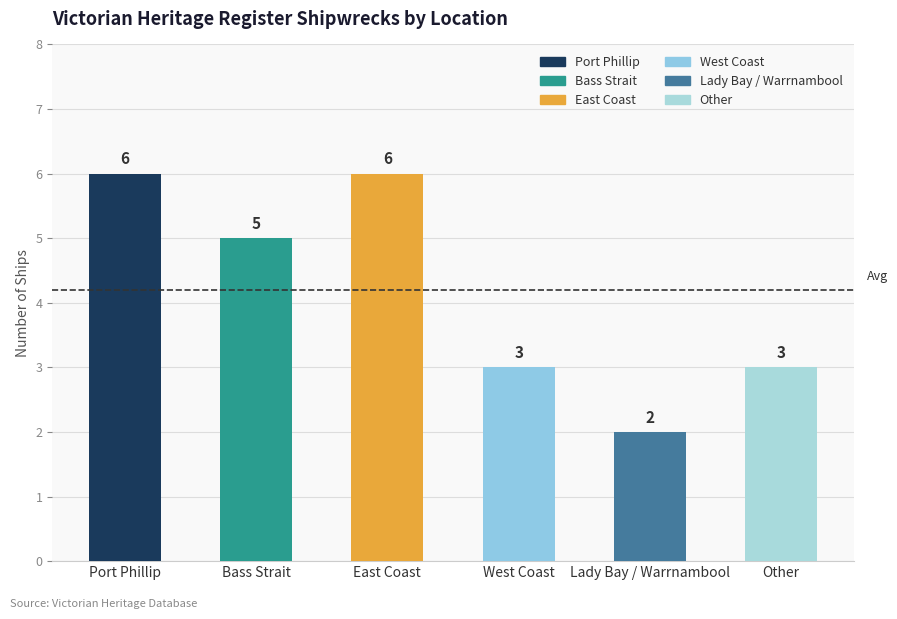

What is the change in value from Port Phillip to Lady Bay / Warrnambool?

-4